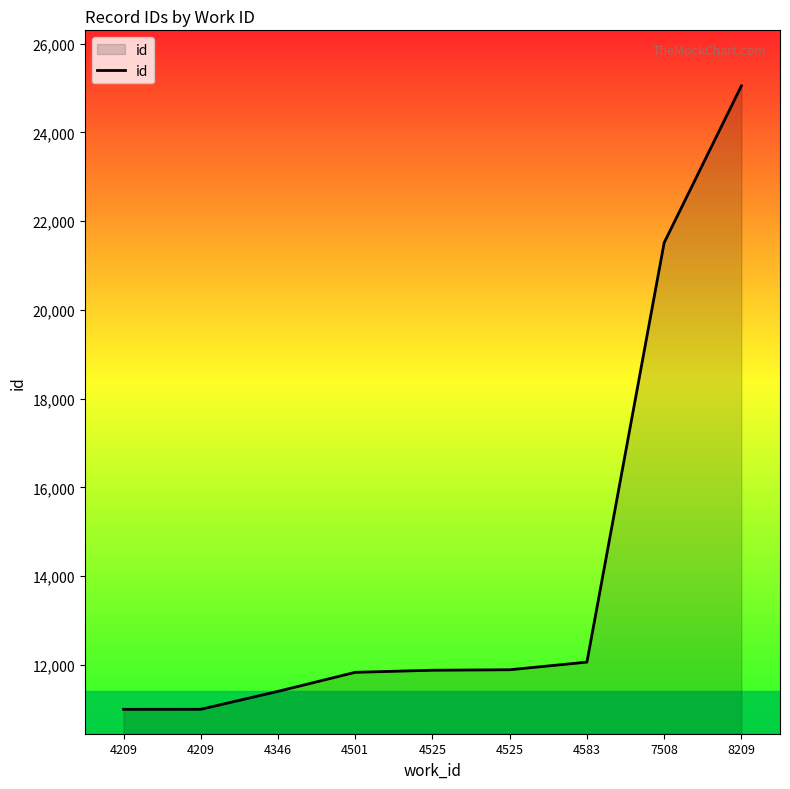

Which has a higher value, 4525 or 8209?

8209